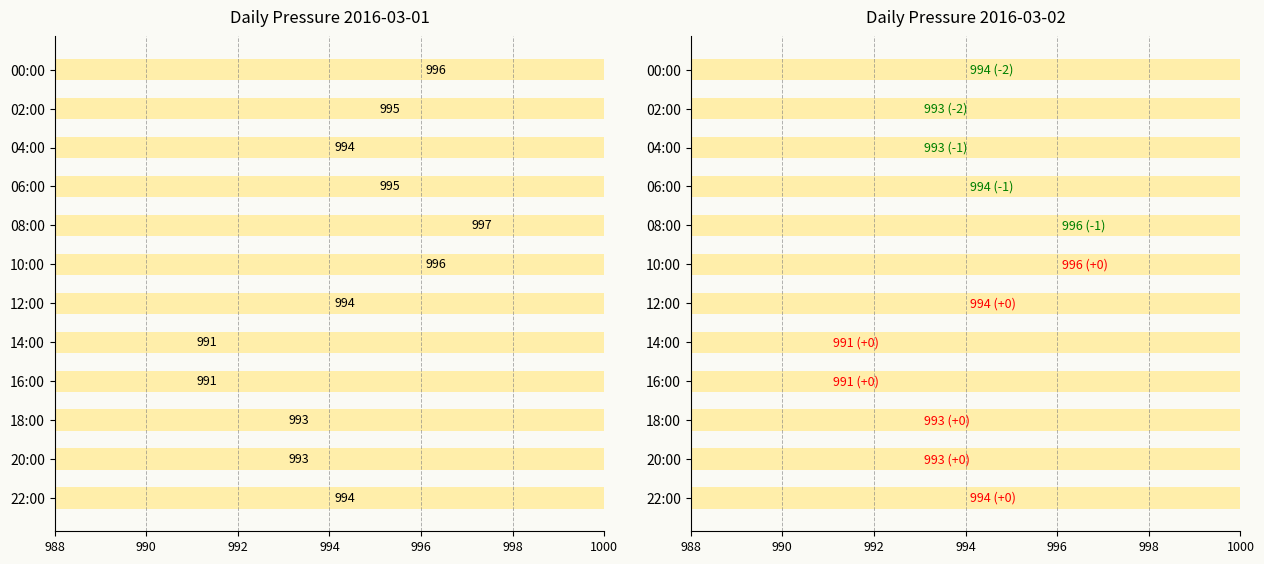

Are the bars grouped side by side (vs. stacked)?

Yes